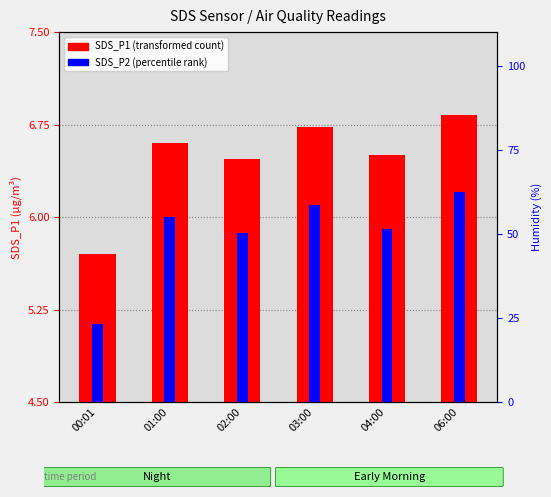

Is it true that SDS_P1 (transformed count) equals 6.7 at 03:00?

True